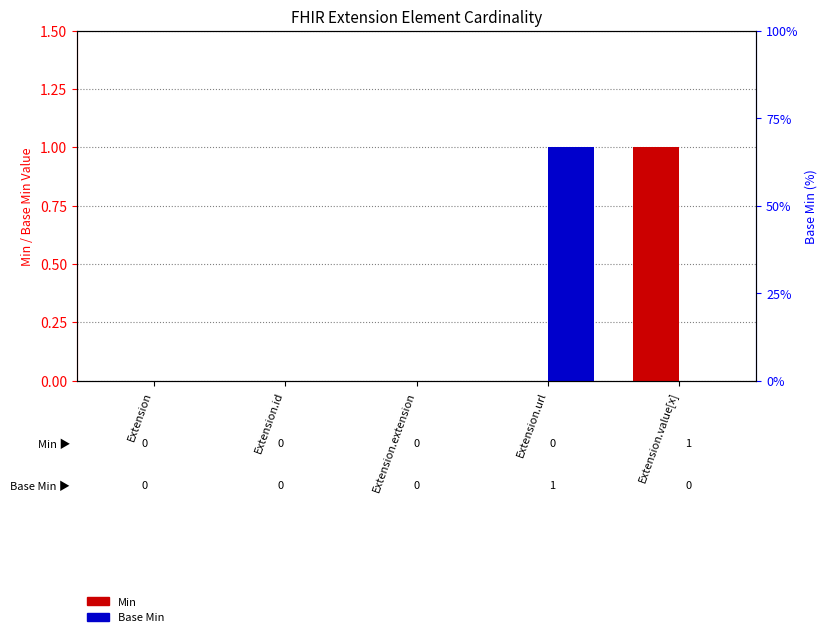

How many bars are there in each group?

2